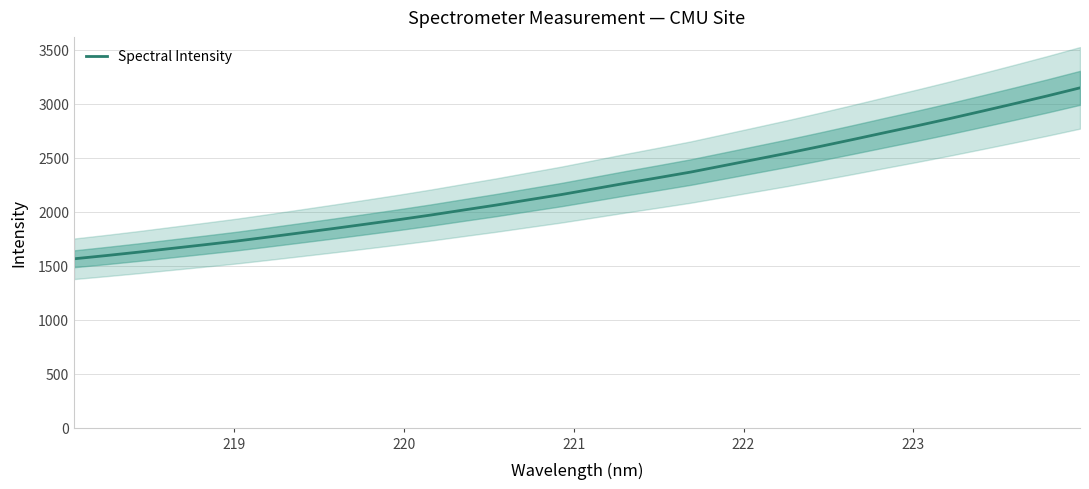

What is the maximum value for Spectral Intensity?

3147.0